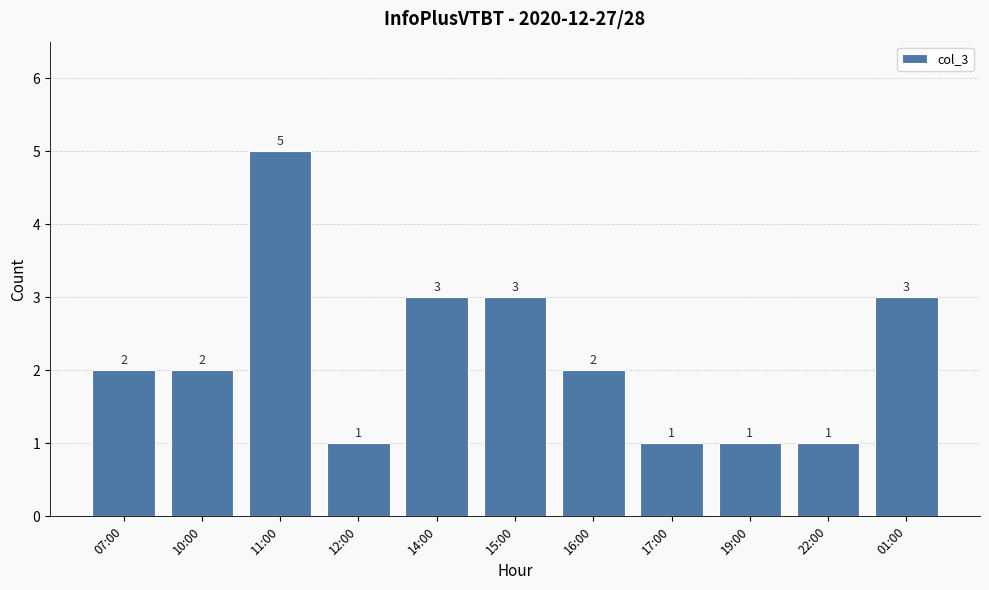

What position from the left is 10:00?

2